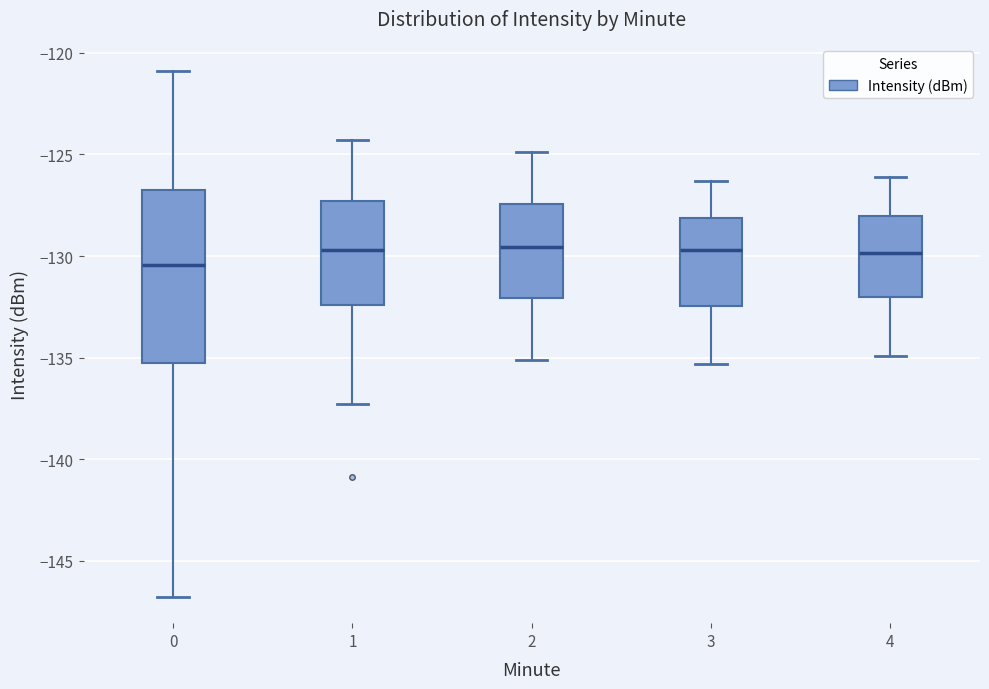

Which box is the tallest, from its lower edge to its upper edge?

0